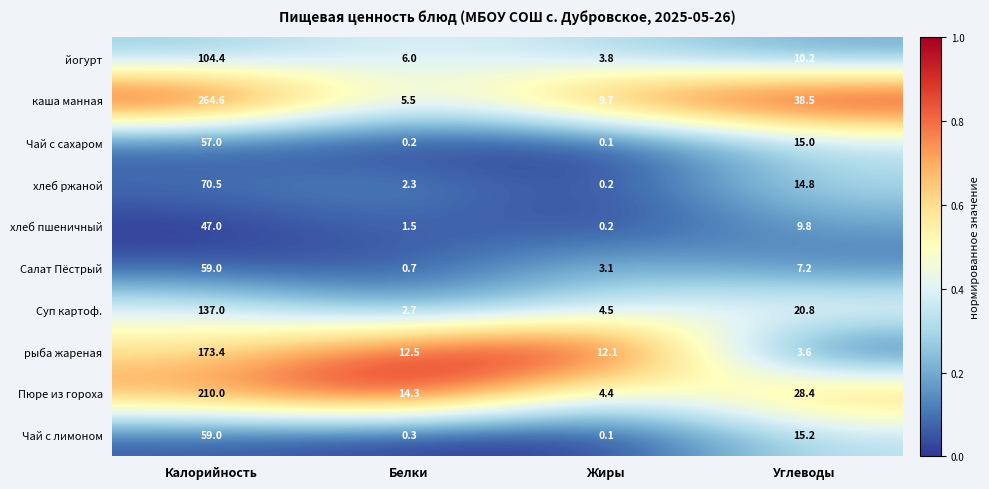

What is the difference between the йогурт values at Жиры and Белки?

2.2